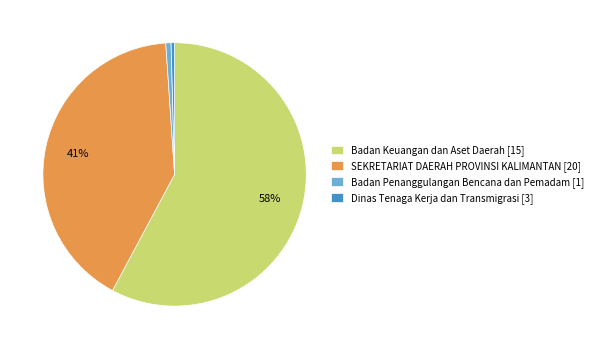

To the nearest percent, what is the difference between the Badan Keuangan dan Aset Daerah [15] and Badan Penanggulangan Bencana dan Pemadam [1] slice percentages?

57%